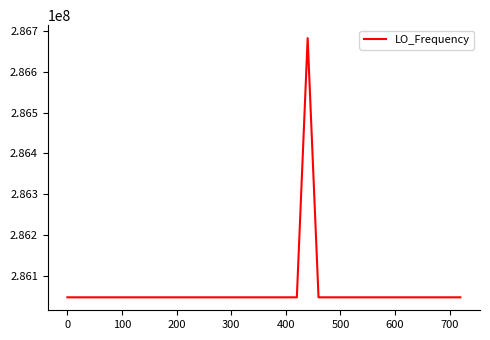

What is the minimum value shown in the chart?

286046999.7